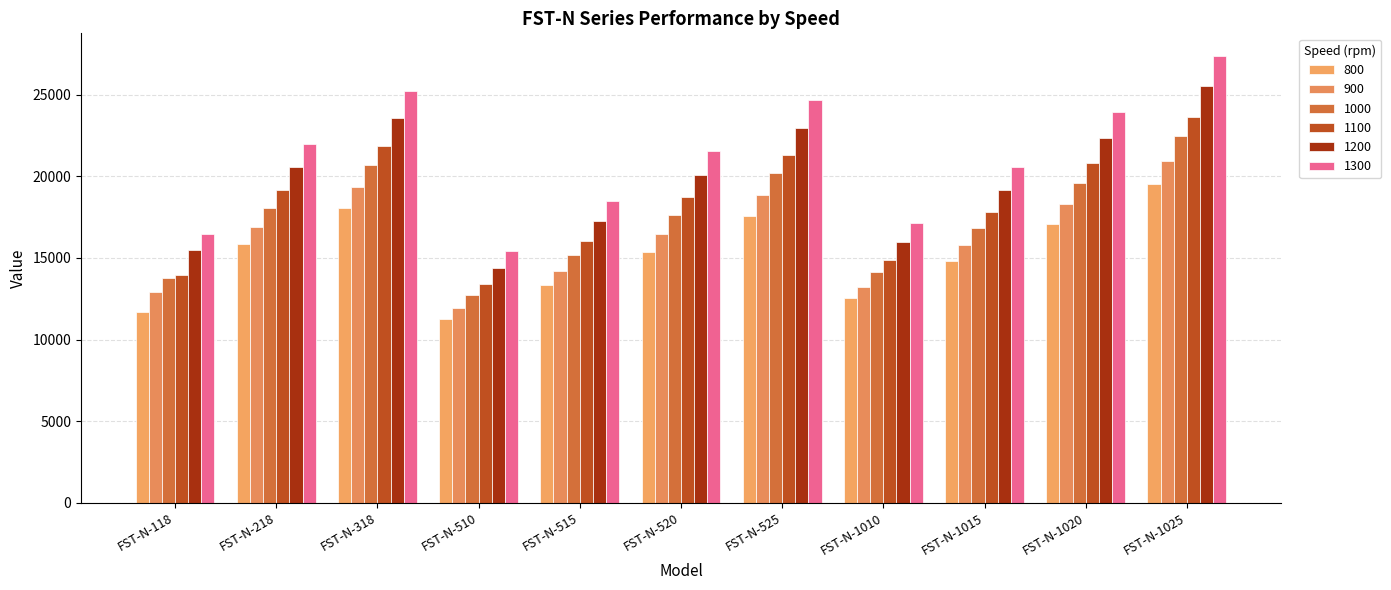

The 800 series shows 26363.2 at FST-N-520. True or false?

False